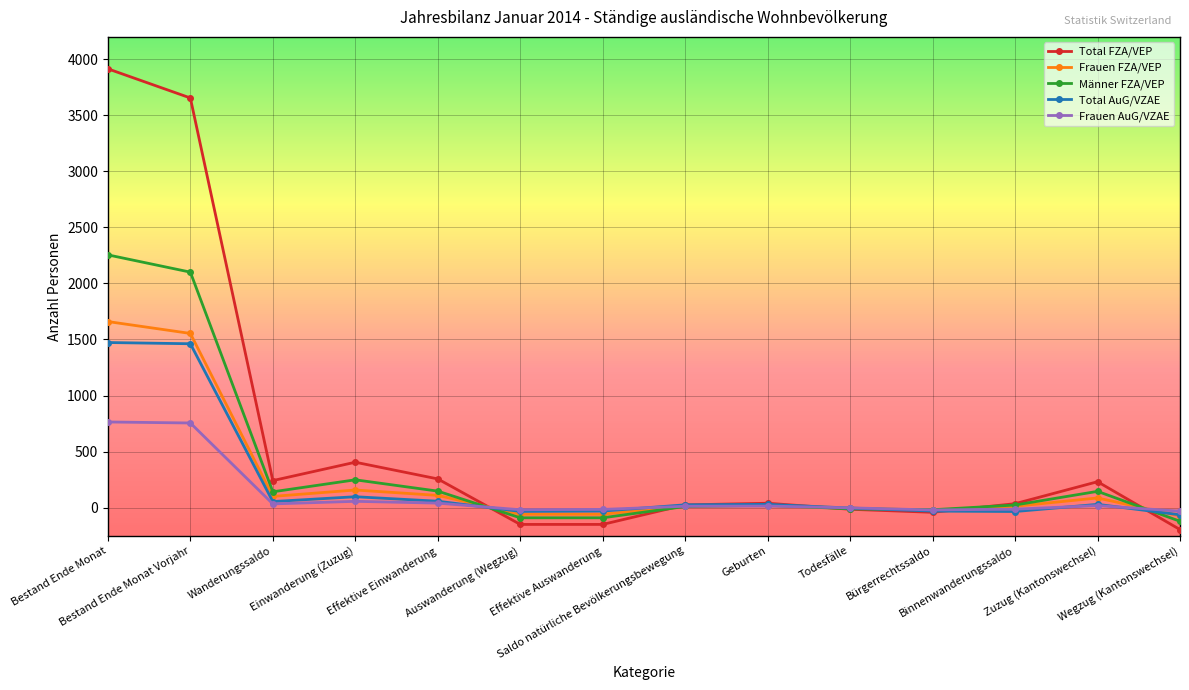

Is this an area chart (filled region under the line)?

No